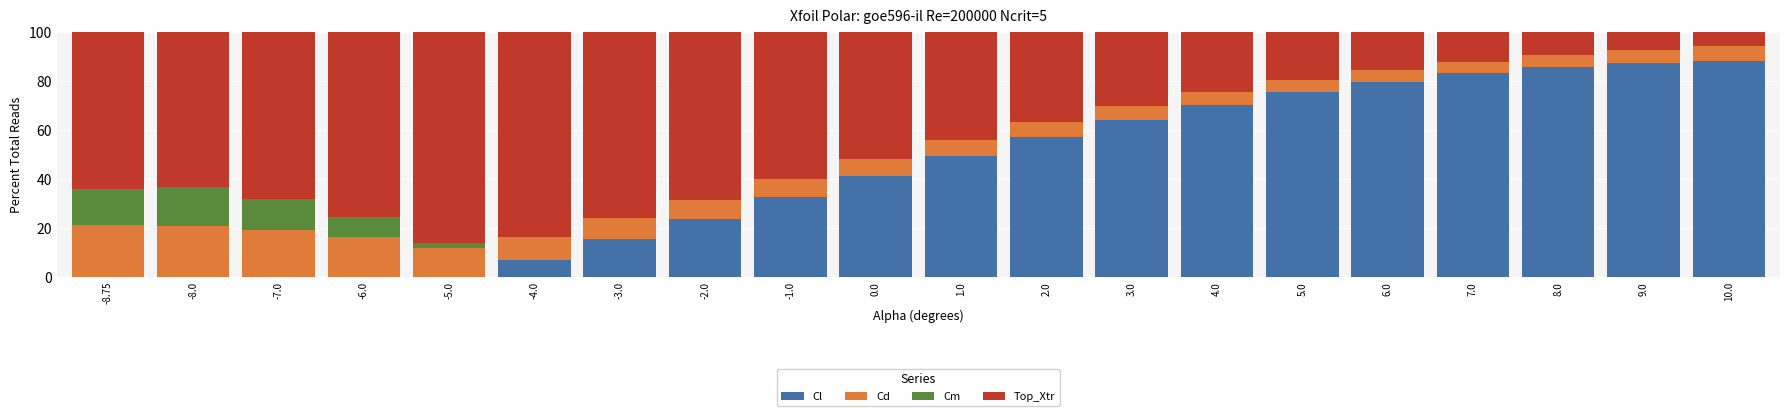

True or false: Cl has a value of 4.3 at -3.0.

False